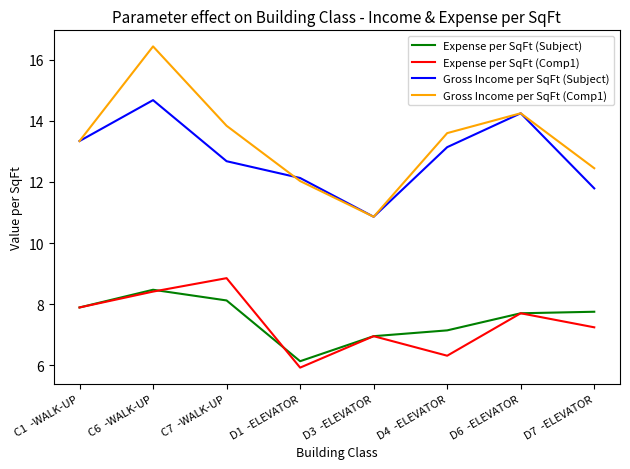

At D7  -ELEVATOR, list the series in order from largest to smallest.

Gross Income per SqFt (Comp1), Gross Income per SqFt (Subject), Expense per SqFt (Subject), Expense per SqFt (Comp1)